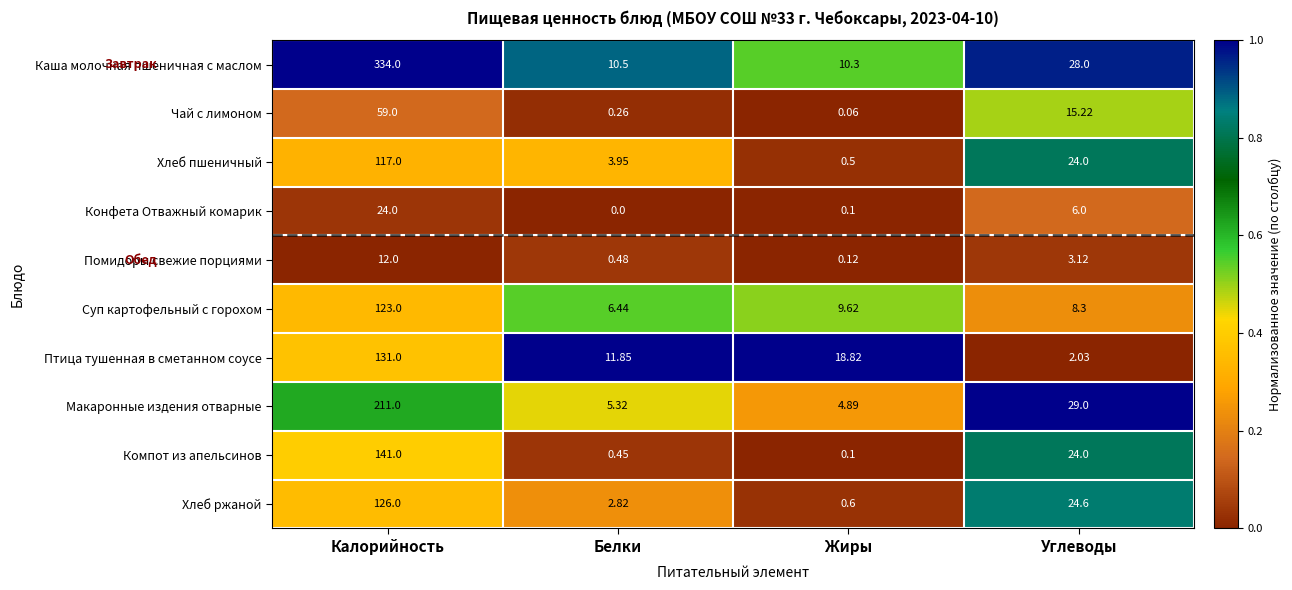

Which series has the widest spread of values?

Каша молочная пшеничная с маслом